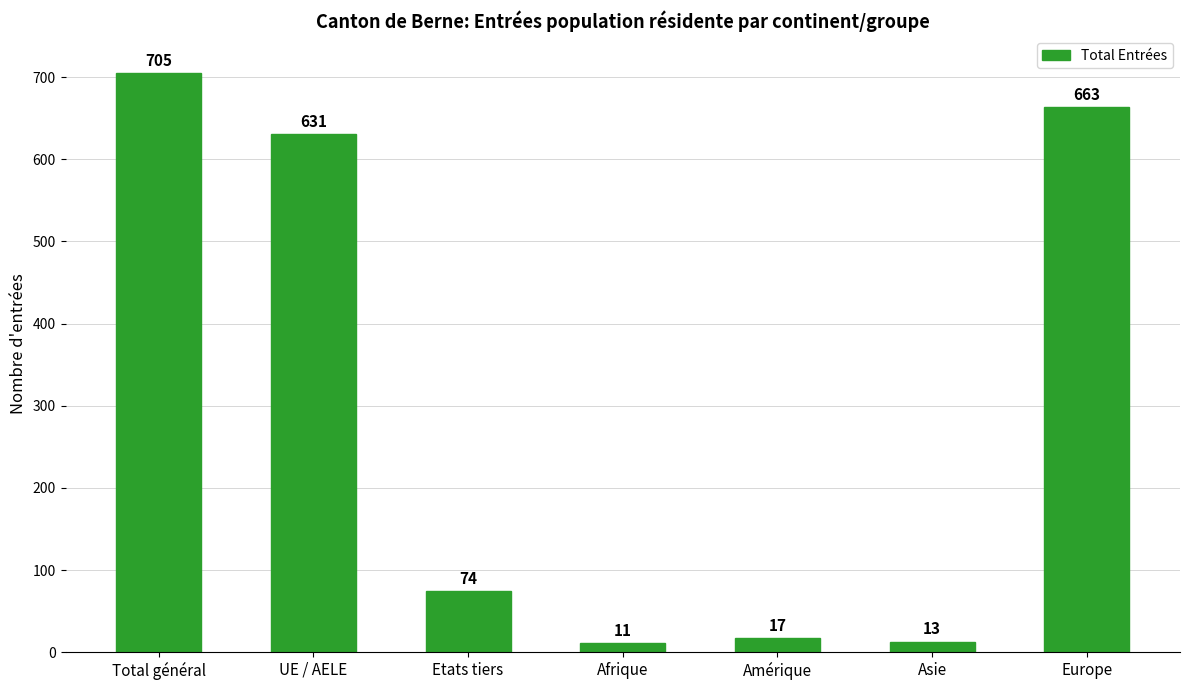

At which label is the value closest to 358?

UE / AELE